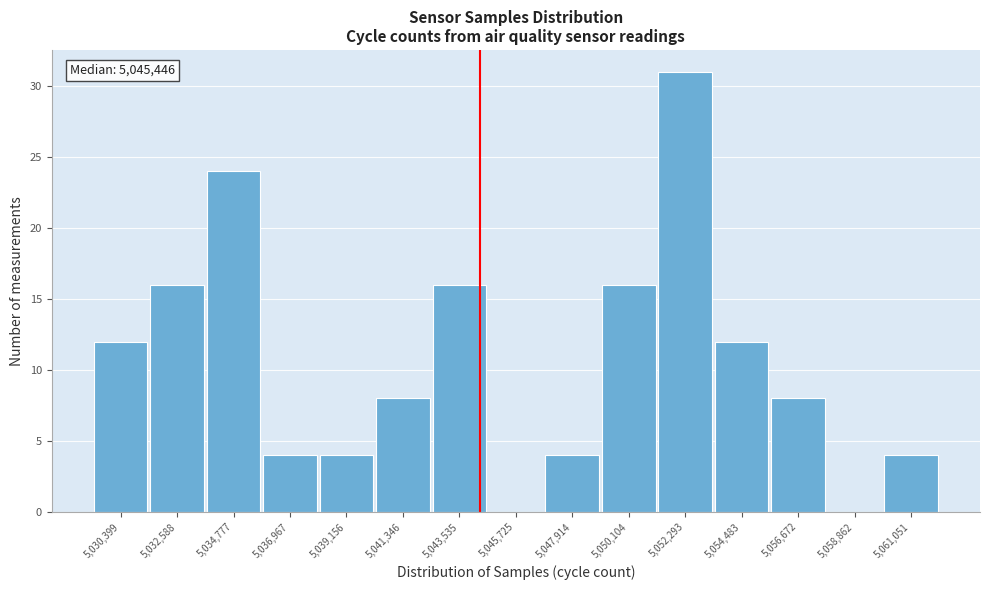

Reading right to left, what are all the values shown in this chart?

5,061,051=4	5,058,862=0	5,056,672=8	5,054,483=12	5,052,293=31	5,050,104=16	5,047,914=4	5,045,725=0	5,043,535=16	5,041,346=8	5,039,156=4	5,036,967=4	5,034,777=24	5,032,588=16	5,030,399=12